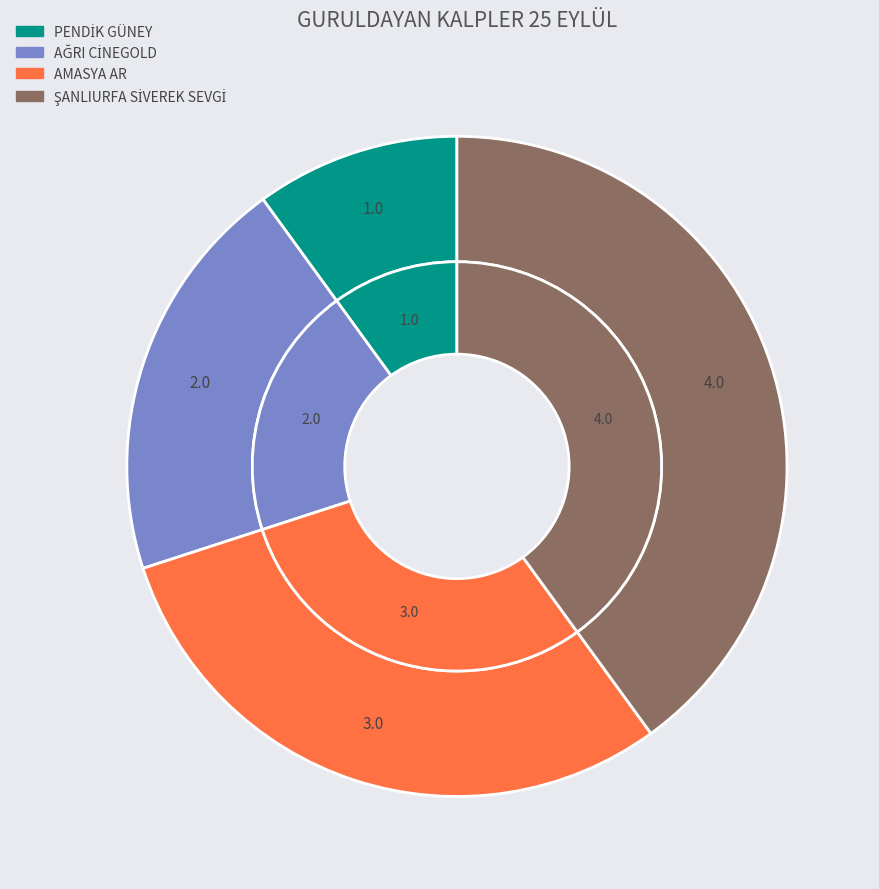

How many slices are in this pie chart?

4